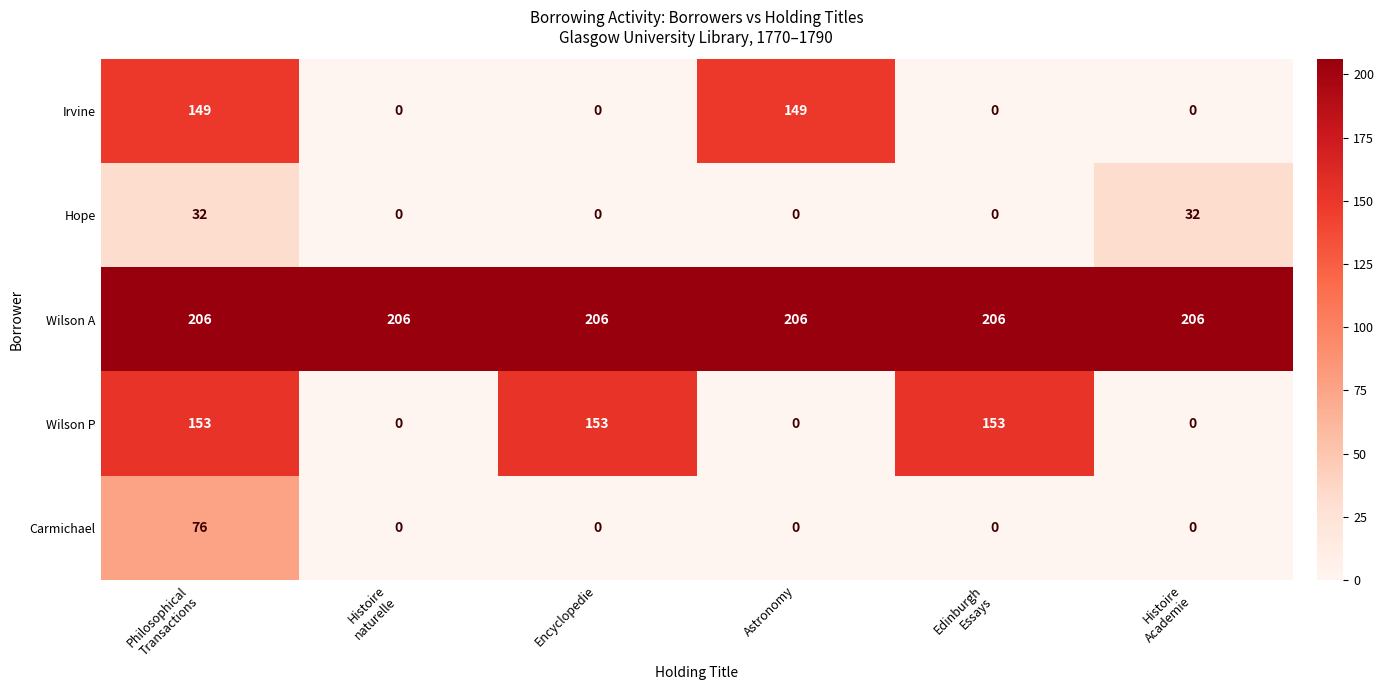

Between Edinburgh
Essays and Histoire
Academie, which series saw the biggest shift?

Wilson P